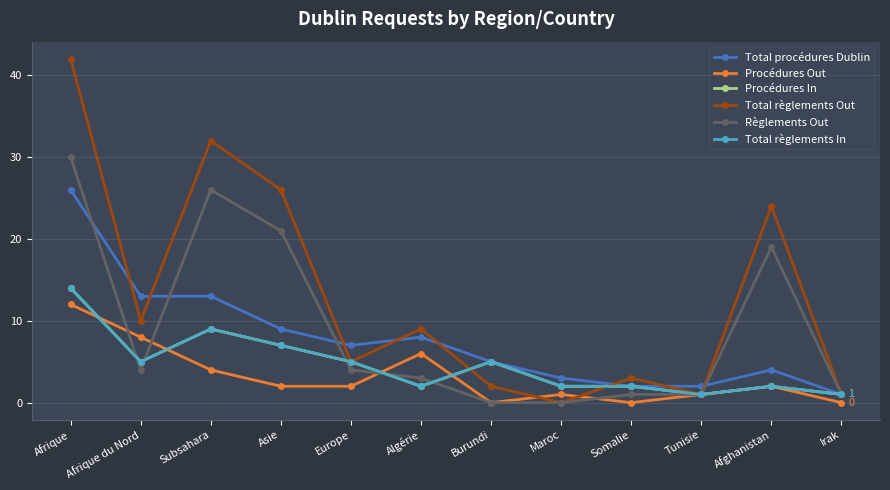

Is this an area chart (filled region under the line)?

No